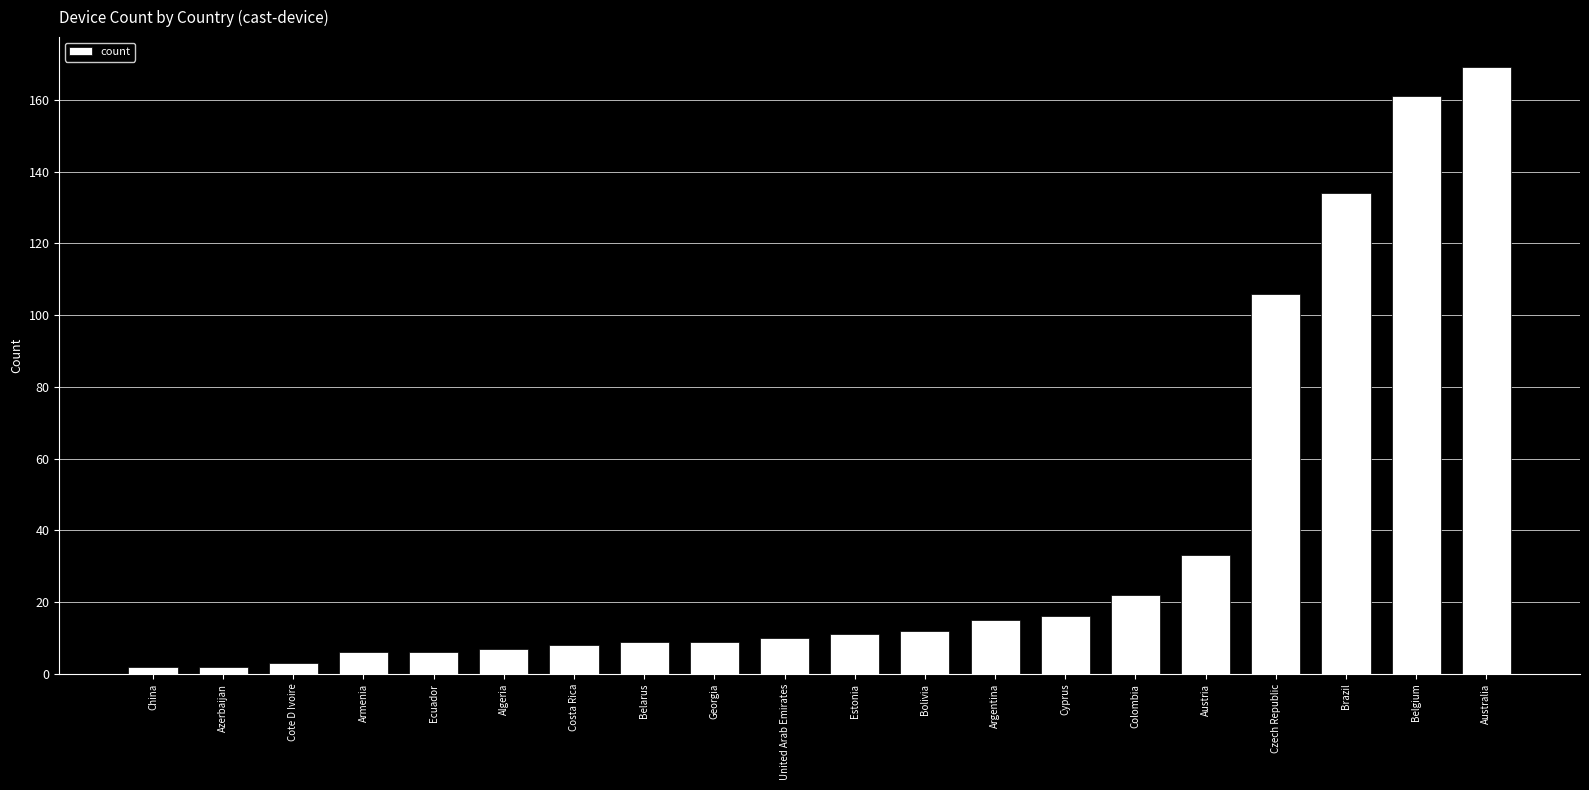

What is the value of the 10th bar from the left?

10